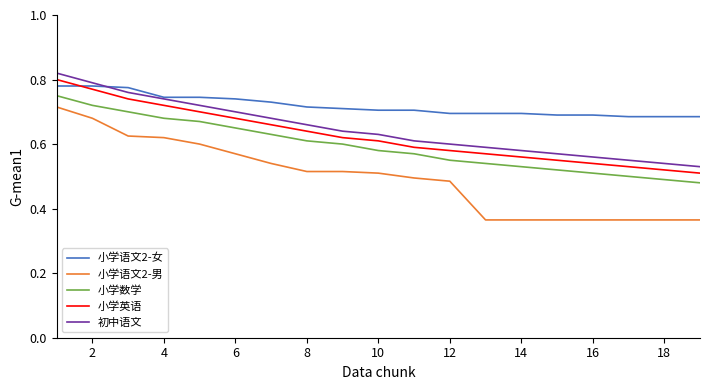

How many distinct data groups are displayed?

5